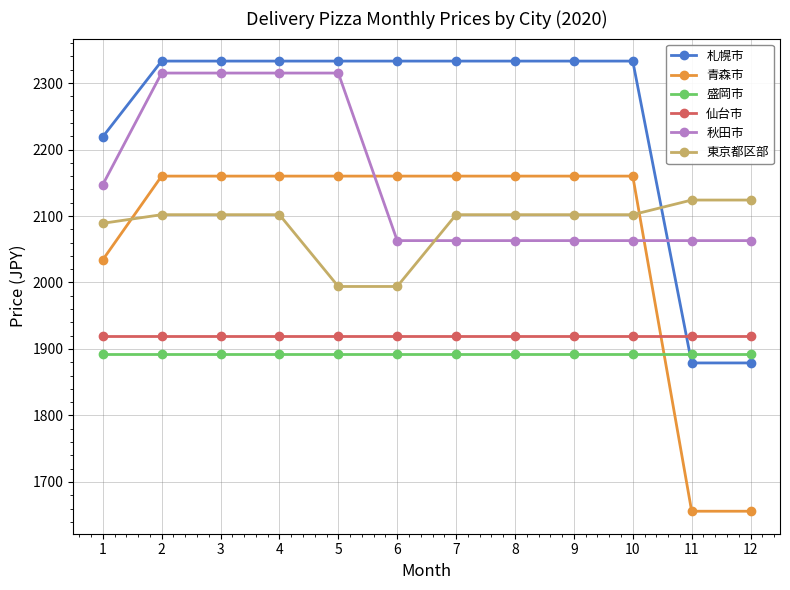

The value of 仙台市 at 3 is 1919. True or false?

True